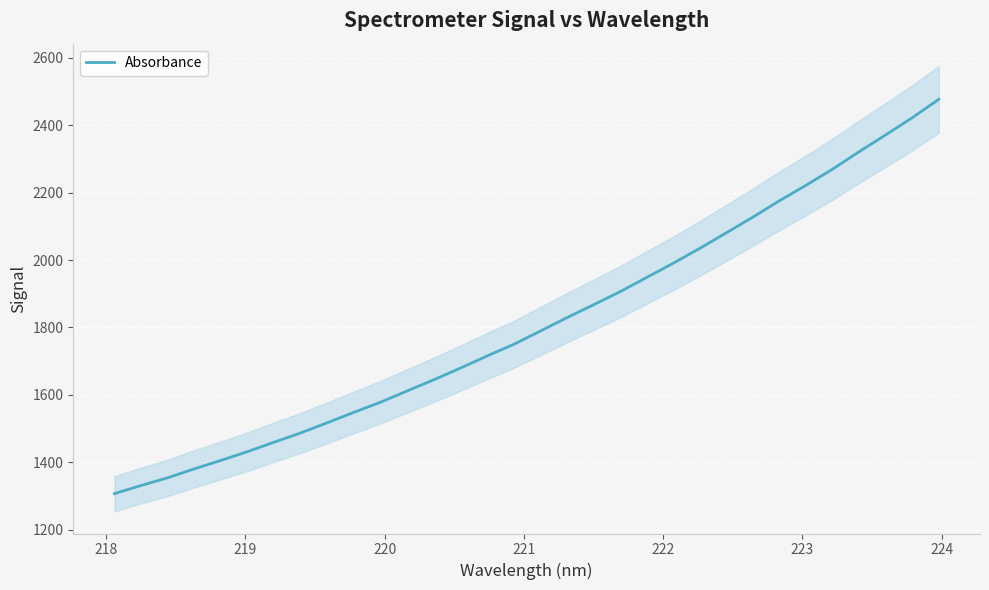

What is the maximum value for Absorbance?

2477.3